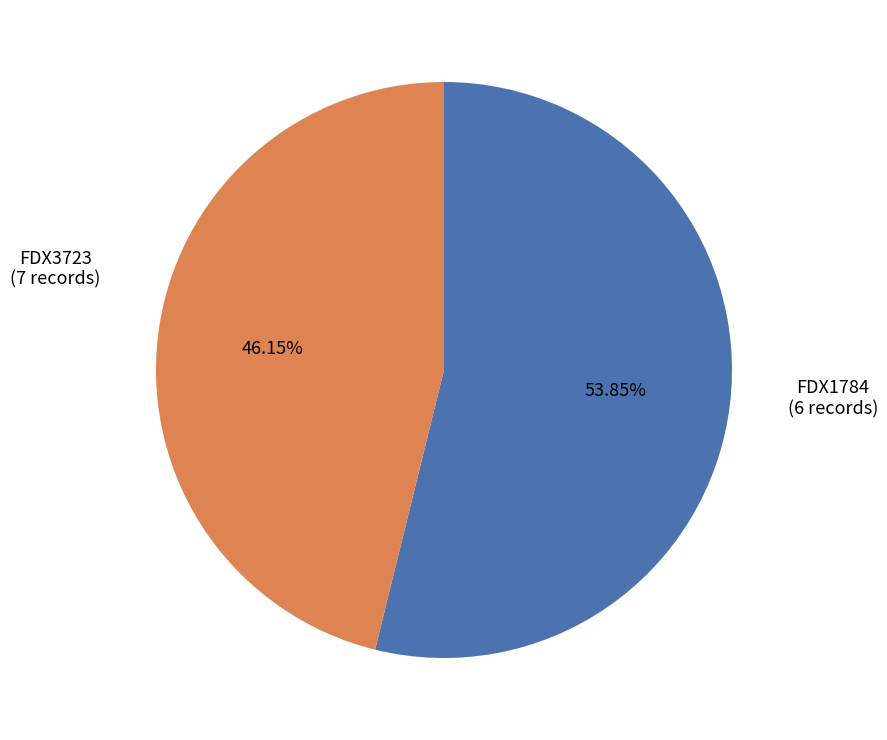

To the nearest percent, what is the difference between the FDX3723 and FDX1784 slice percentages?

8%